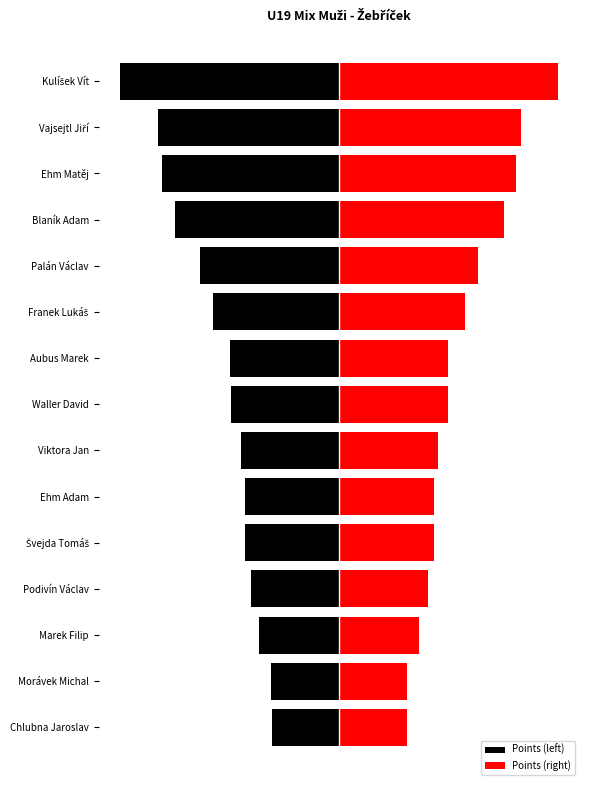

At Viktora Jan, list the series in order from smallest to largest.

Points (left), Points (right)